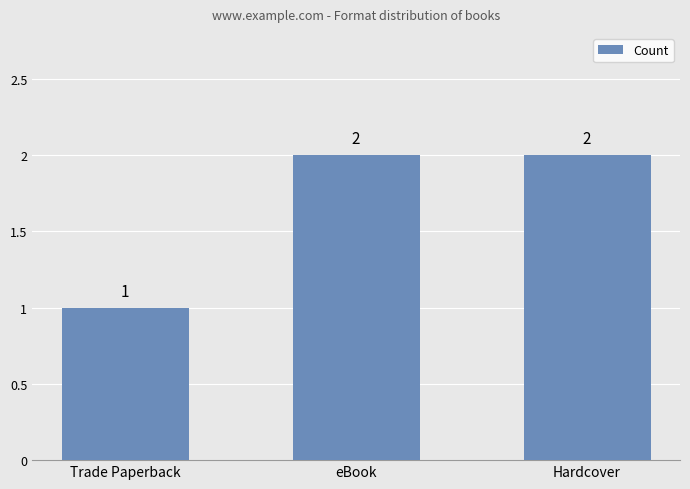

What is the change in value from Trade Paperback to eBook?

+1